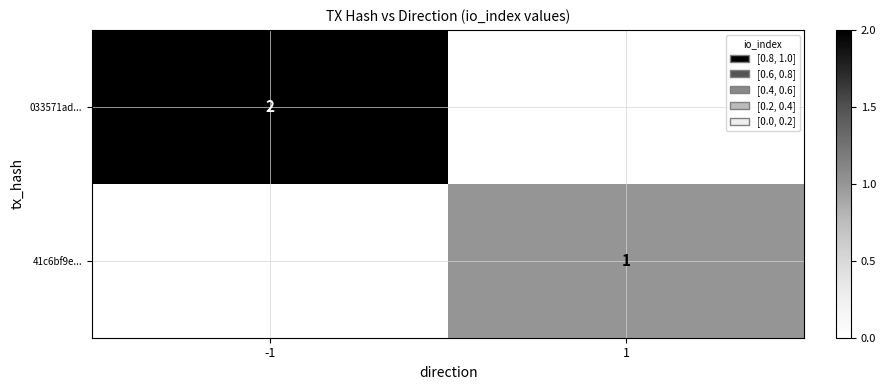

Is it true that 033571ad... equals 2 at -1?

True